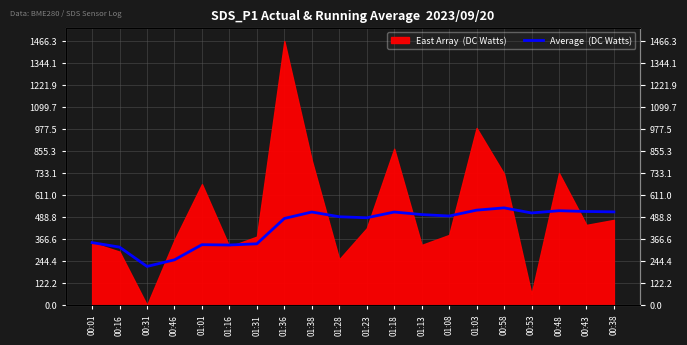

What position from the right is 00:46?

17